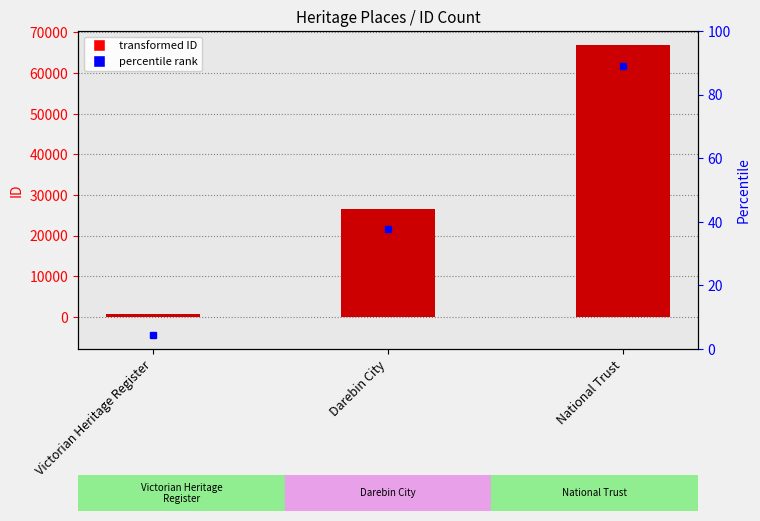

Rank the categories by value from lowest to highest.

Victorian Heritage Register, Darebin City, National Trust